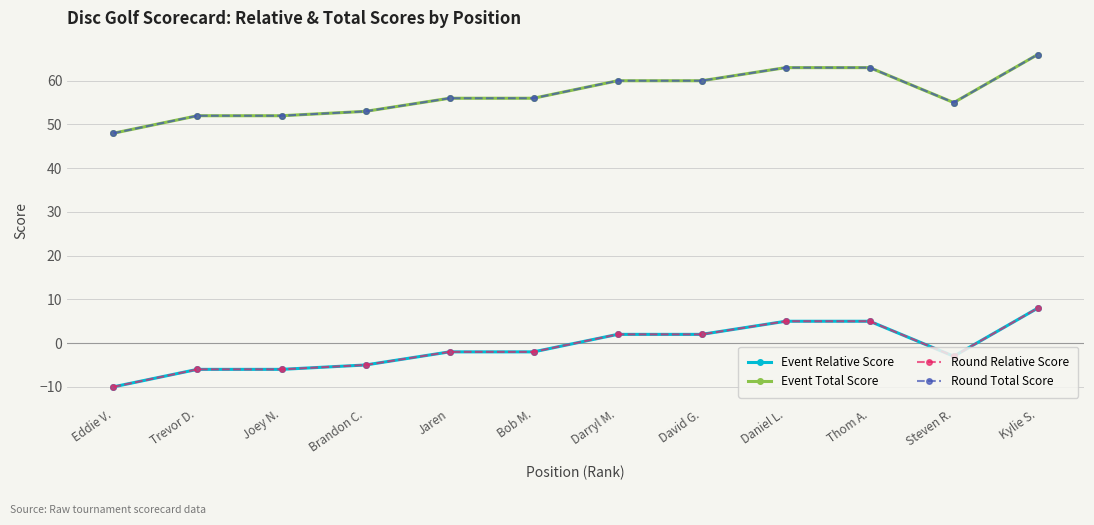

What position from the left is David G.?

8